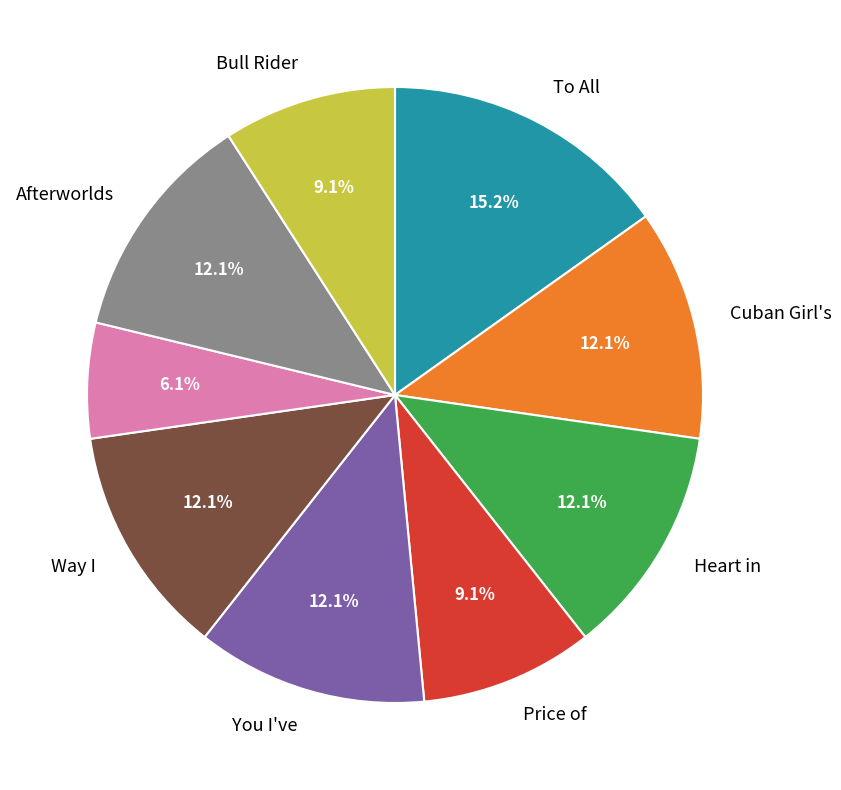

Does any single category account for the majority?

No